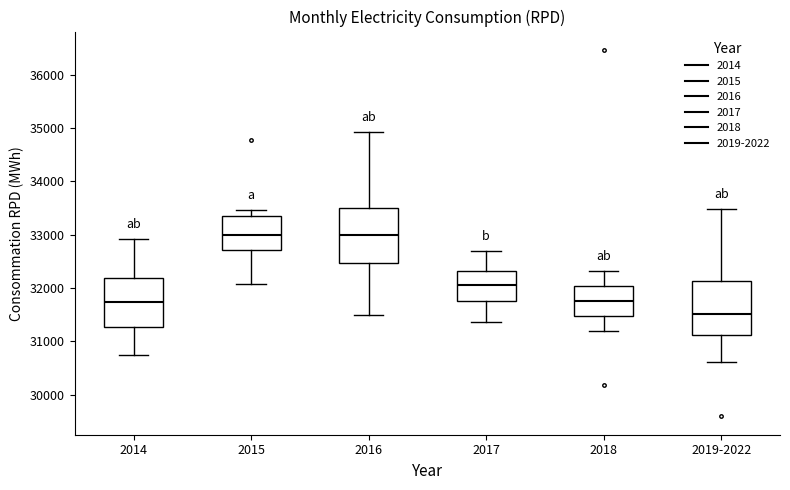

Reading left to right, transcribe this box plot: for each box, give where its median line is, the range the box spans, and where its two whiskers end, as read against the y-axis. The values are not printed on the chart, so give them approximately, as read against the axis.

2014: median 31700, box 31300 to 32200, whiskers 30700 to 32900
2015: median 33000, box 32700 to 33400, whiskers 32100 to 33500
2016: median 33000, box 32500 to 33500, whiskers 31500 to 34900
2017: median 32100, box 31800 to 32300, whiskers 31400 to 32700
2018: median 31800, box 31500 to 32000, whiskers 31200 to 32300
2019-2022: median 31500, box 31100 to 32100, whiskers 30600 to 33500